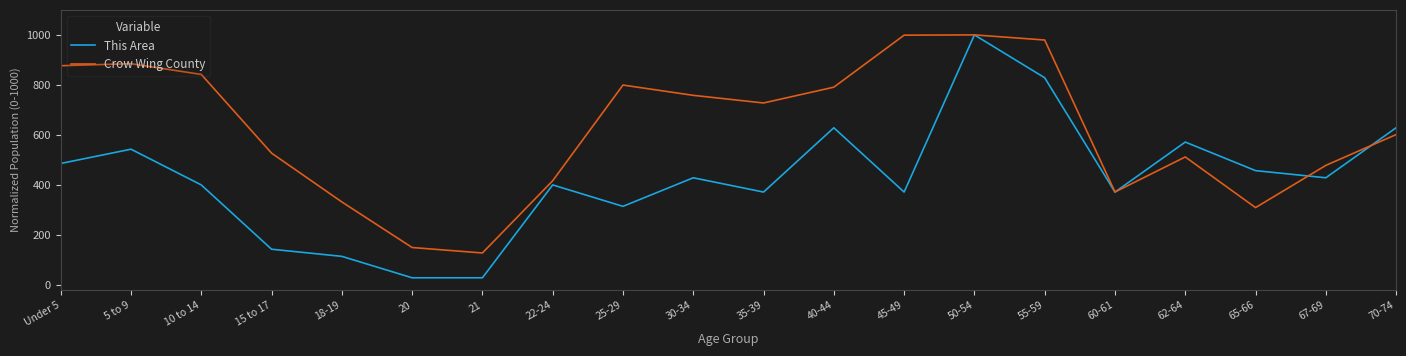

What is the maximum value shown in the chart?

1000.0